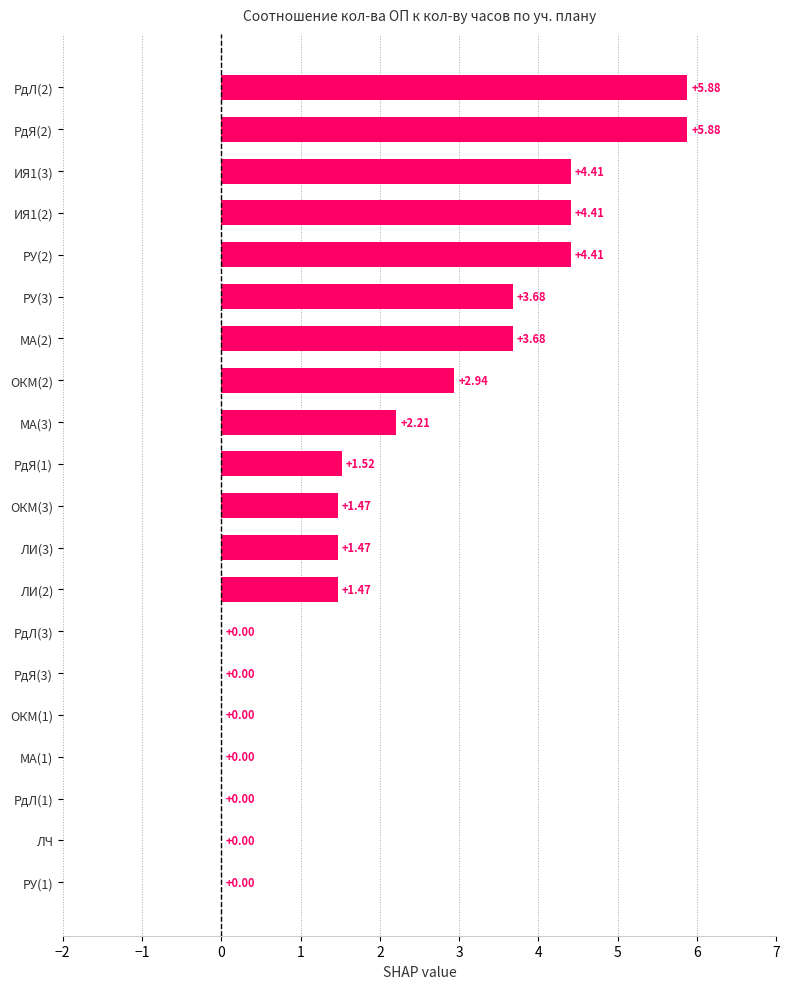

Does the chart contain stacked bars?

No